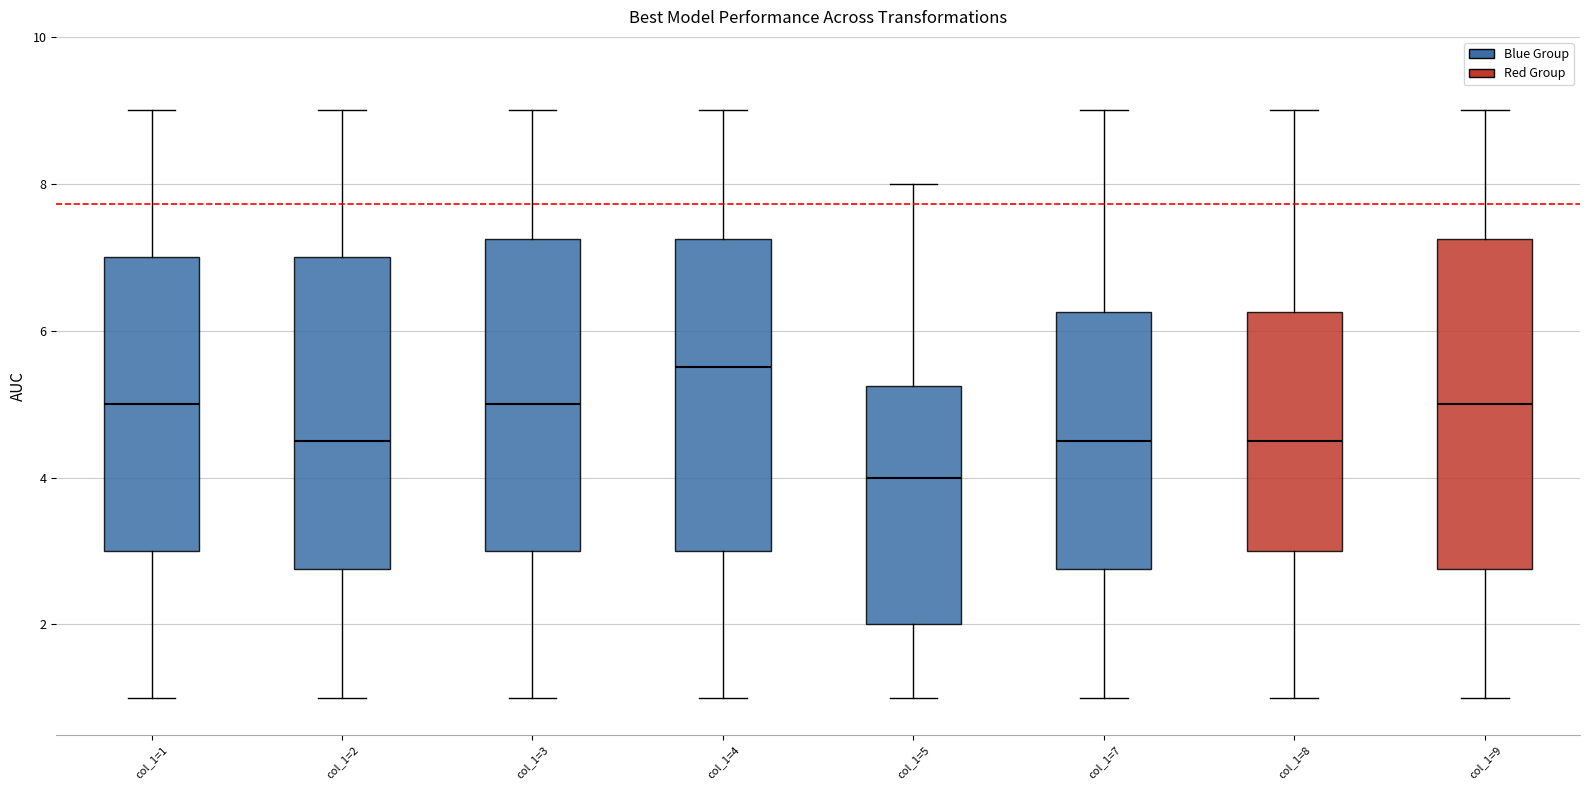

Reading left to right, transcribe this box plot: for each box, give where its median line is, the range the box spans, and where its two whiskers end, as read against the y-axis. The values are not printed on the chart, so give them approximately, as read against the axis.

col_1=1: median 5.0, box 3.0 to 7.0, whiskers 1.0 to 9.0
col_1=2: median 4.6, box 2.8 to 7.0, whiskers 1.0 to 9.0
col_1=3: median 5.0, box 3.0 to 7.2, whiskers 1.0 to 9.0
col_1=4: median 5.6, box 3.0 to 7.2, whiskers 1.0 to 9.0
col_1=5: median 4.0, box 2.0 to 5.2, whiskers 1.0 to 8.0
col_1=7: median 4.6, box 2.8 to 6.2, whiskers 1.0 to 9.0
col_1=8: median 4.6, box 3.0 to 6.2, whiskers 1.0 to 9.0
col_1=9: median 5.0, box 2.8 to 7.2, whiskers 1.0 to 9.0